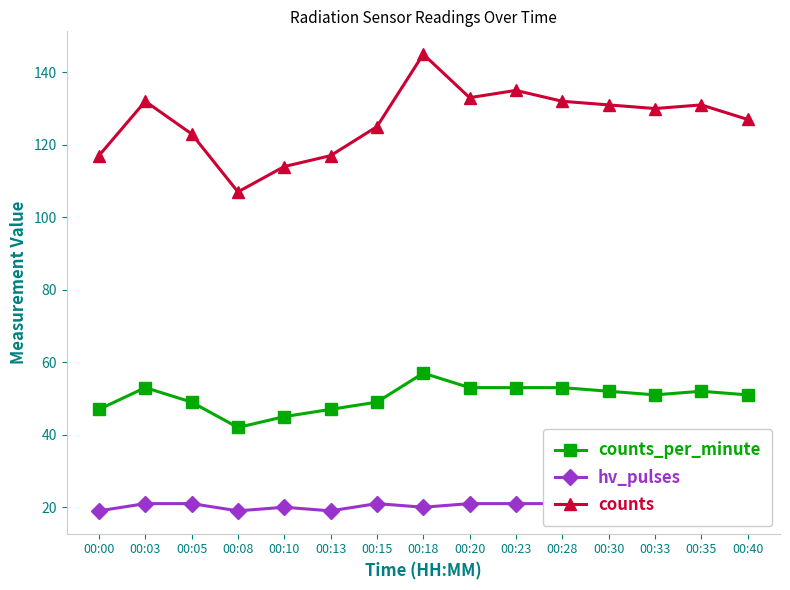

Is it true that counts_per_minute equals 85 at 00:15?

False